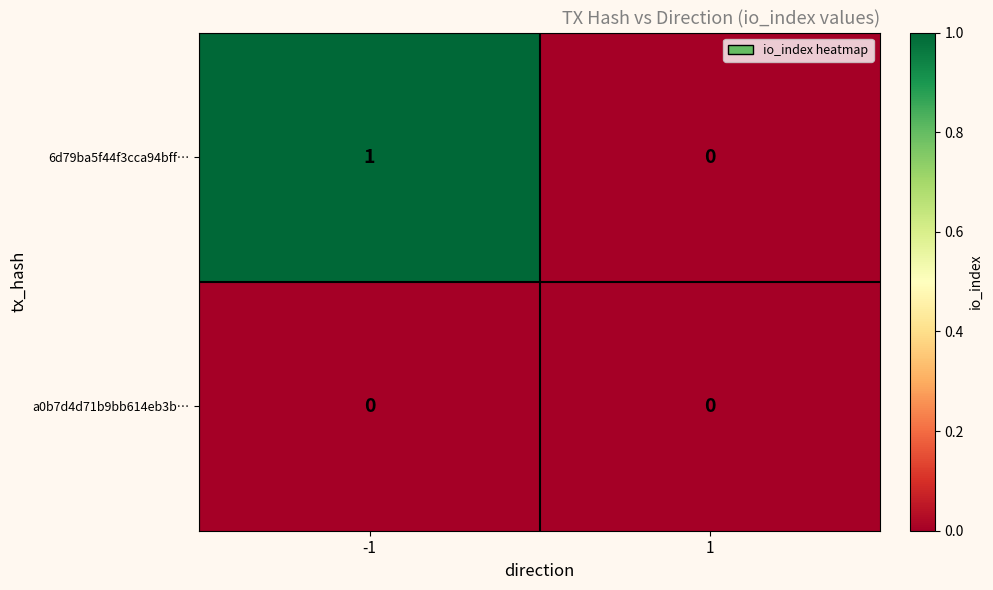

Which label corresponds to the largest value in the chart?

-1